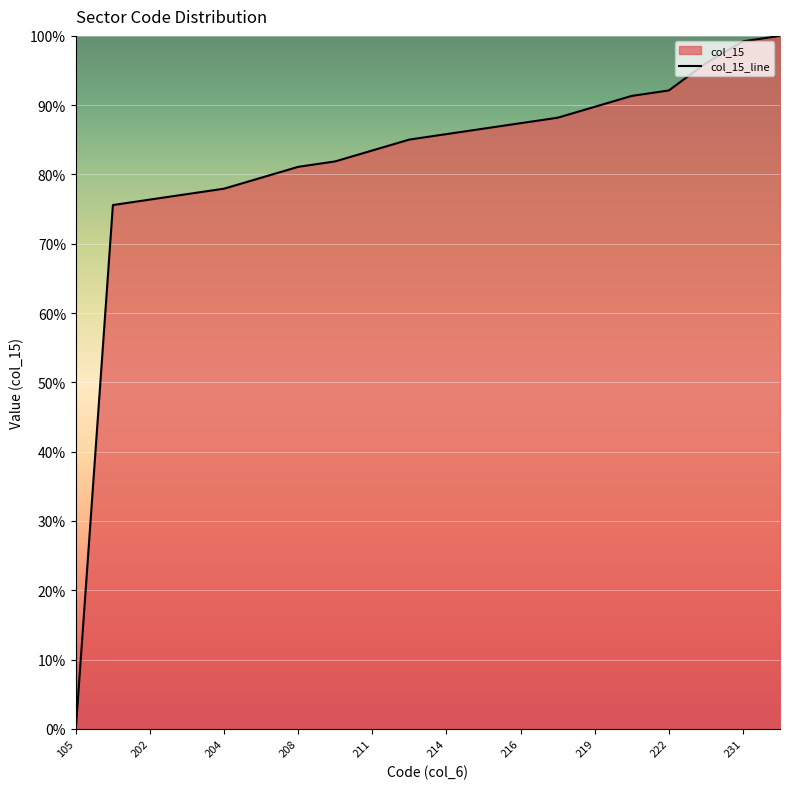

Which has a higher value, 202 or 211?

211